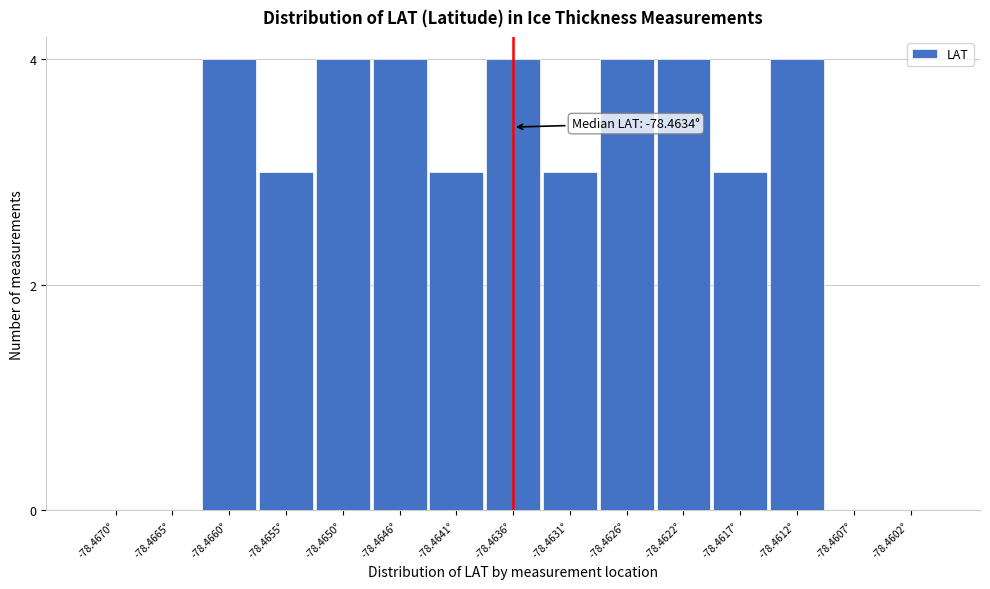

Reading right to left, extract all data points from this chart.

-78.4602°=0	-78.4607°=0	-78.4612°=4	-78.4617°=3	-78.4622°=4	-78.4626°=4	-78.4631°=3	-78.4636°=4	-78.4641°=3	-78.4646°=4	-78.4650°=4	-78.4655°=3	-78.4660°=4	-78.4665°=0	-78.4670°=0